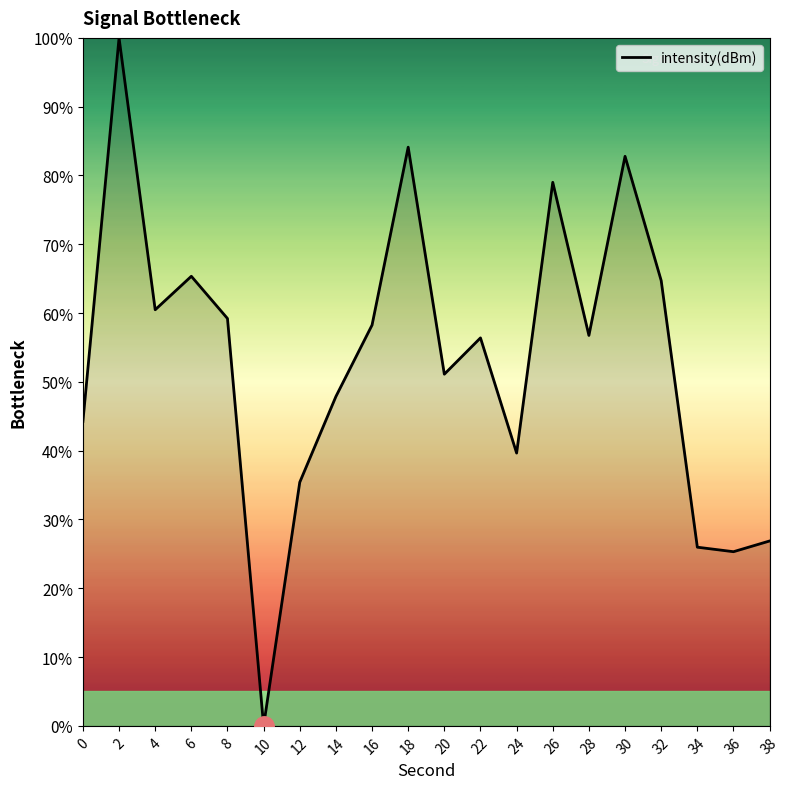

What is the average value?

53.2